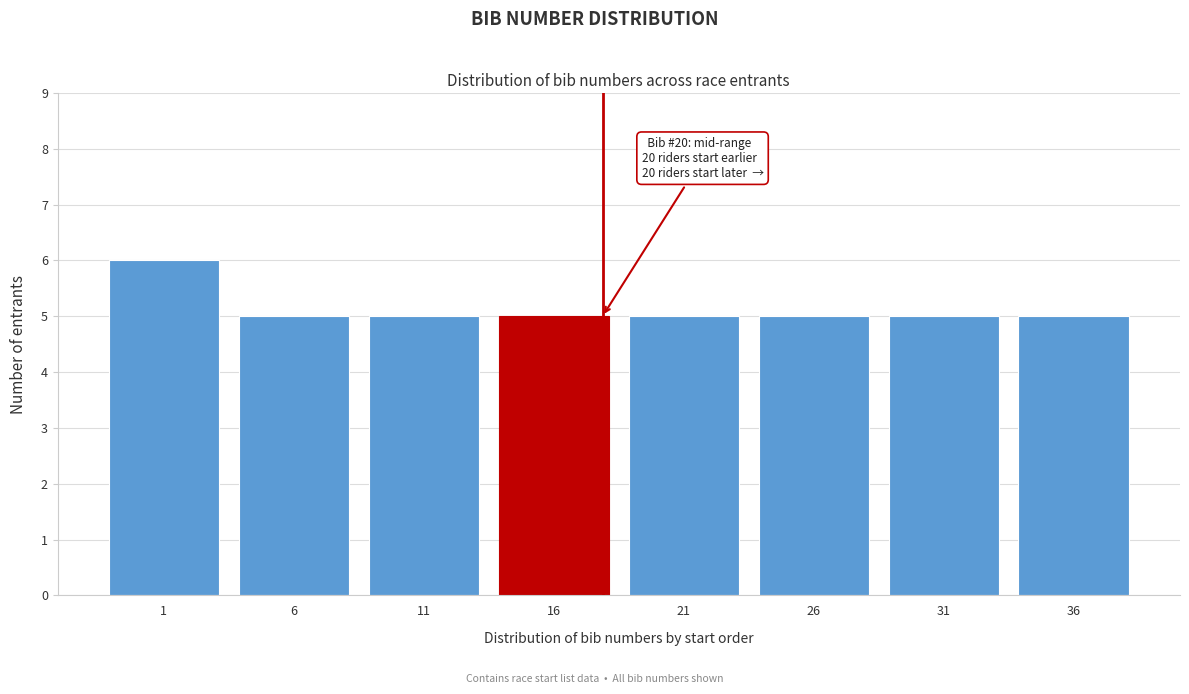

Reading left to right, list all the values displayed in this chart.

1=6	6=5	11=5	16=5	21=5	26=5	31=5	36=5